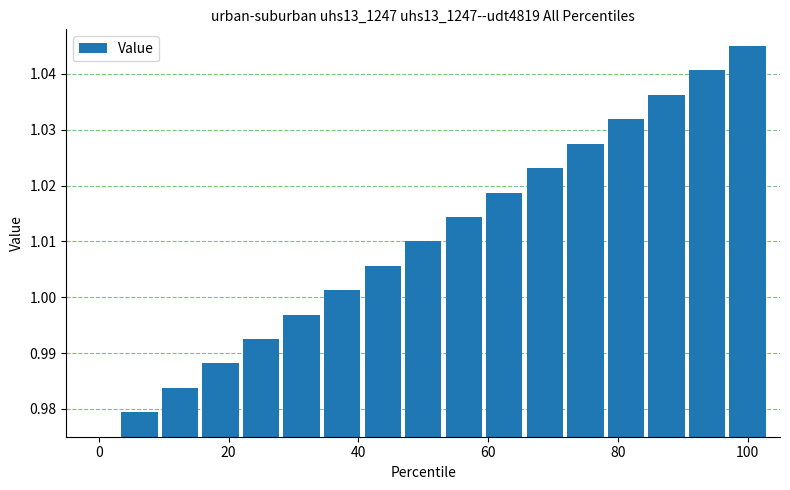

What is the sum of all values?

17.2